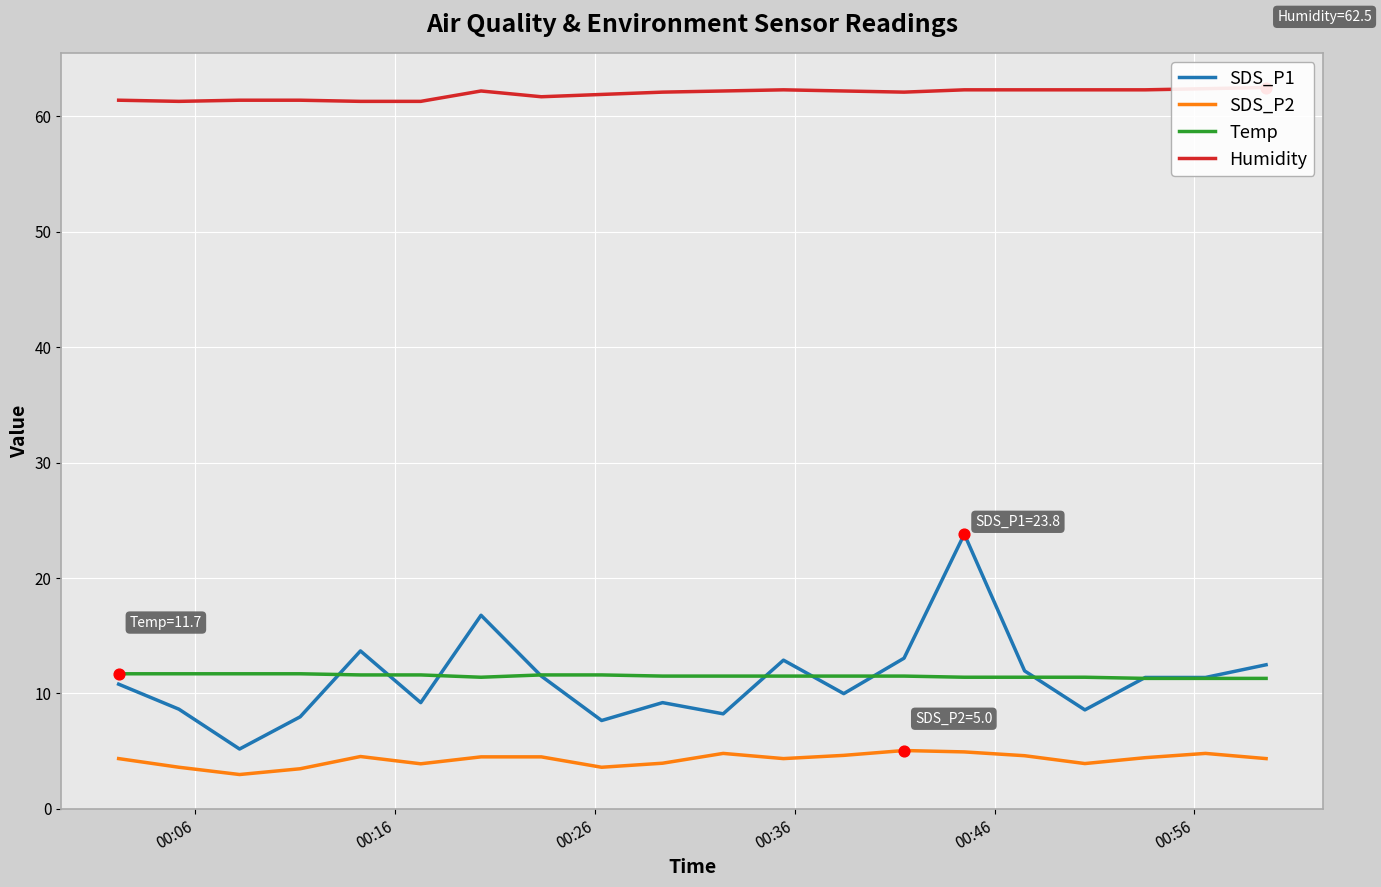

At how many categories does at least one series exceed 49?

20